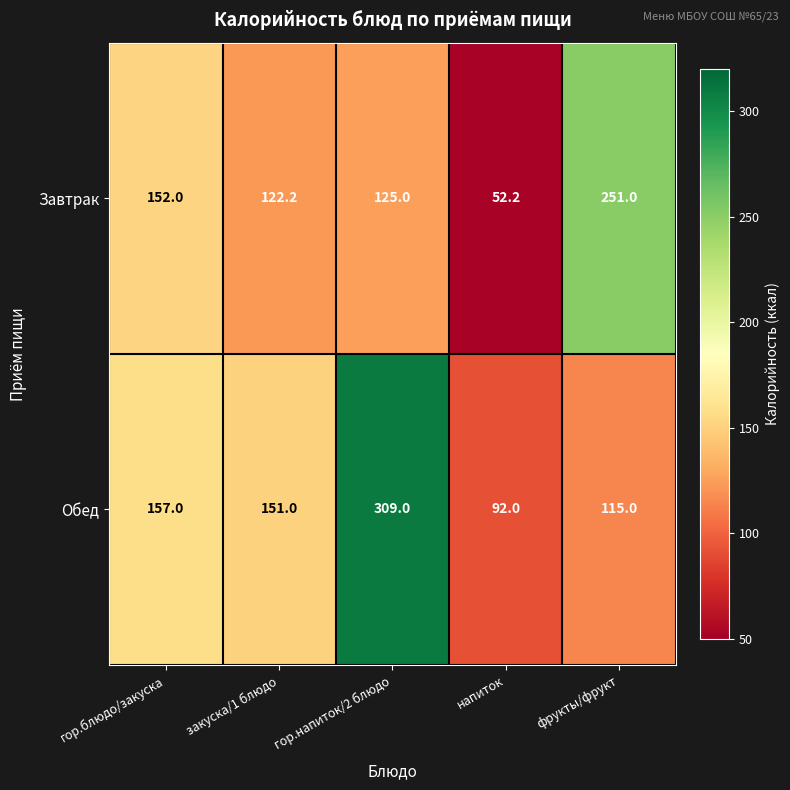

List the series in order of their peak value, highest first.

Обед, Завтрак